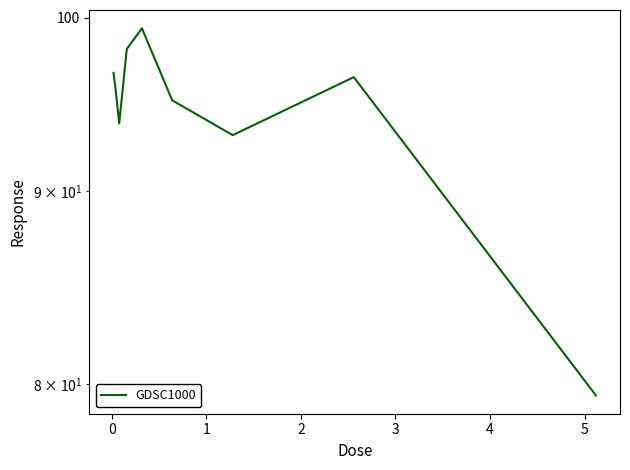

Count the number of values greater than 95.

6